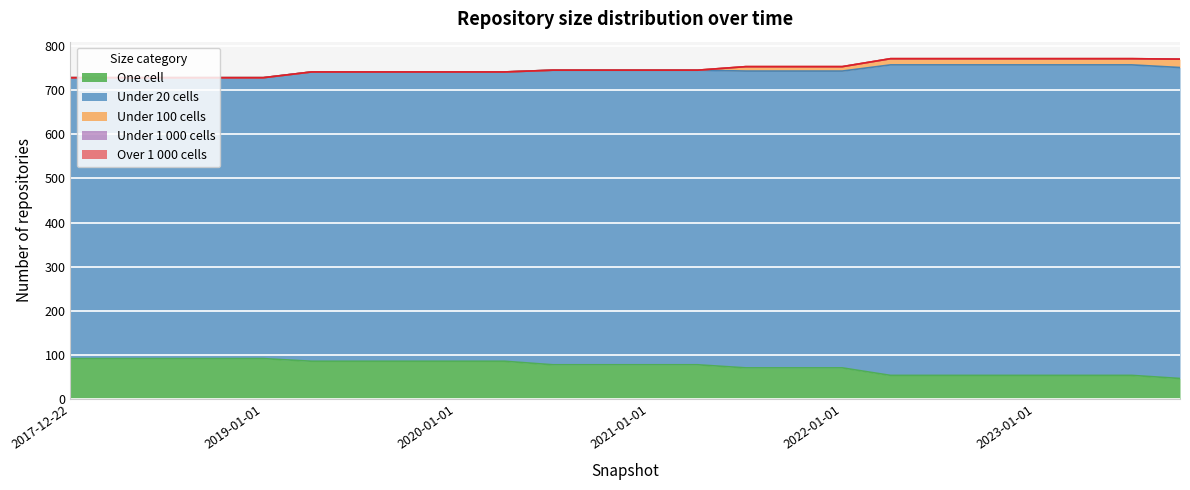

What is the sum of all one_cell values?

1786